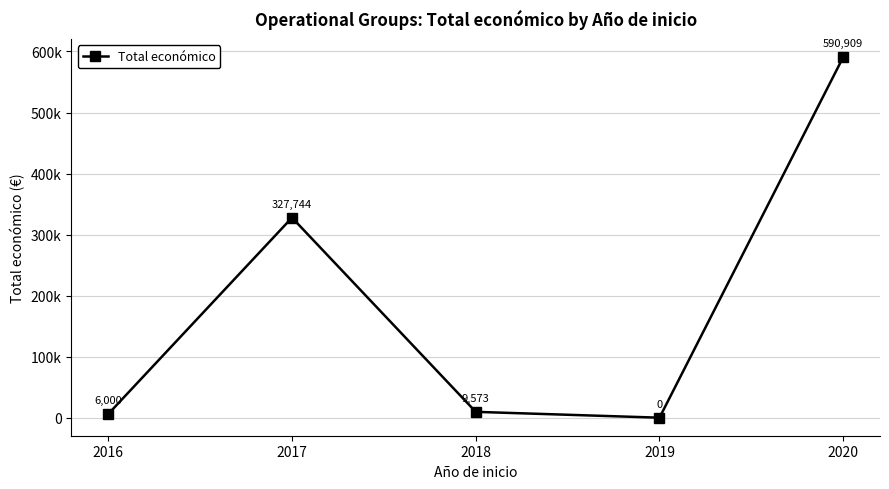

Where does the data first go above 9573?

2017